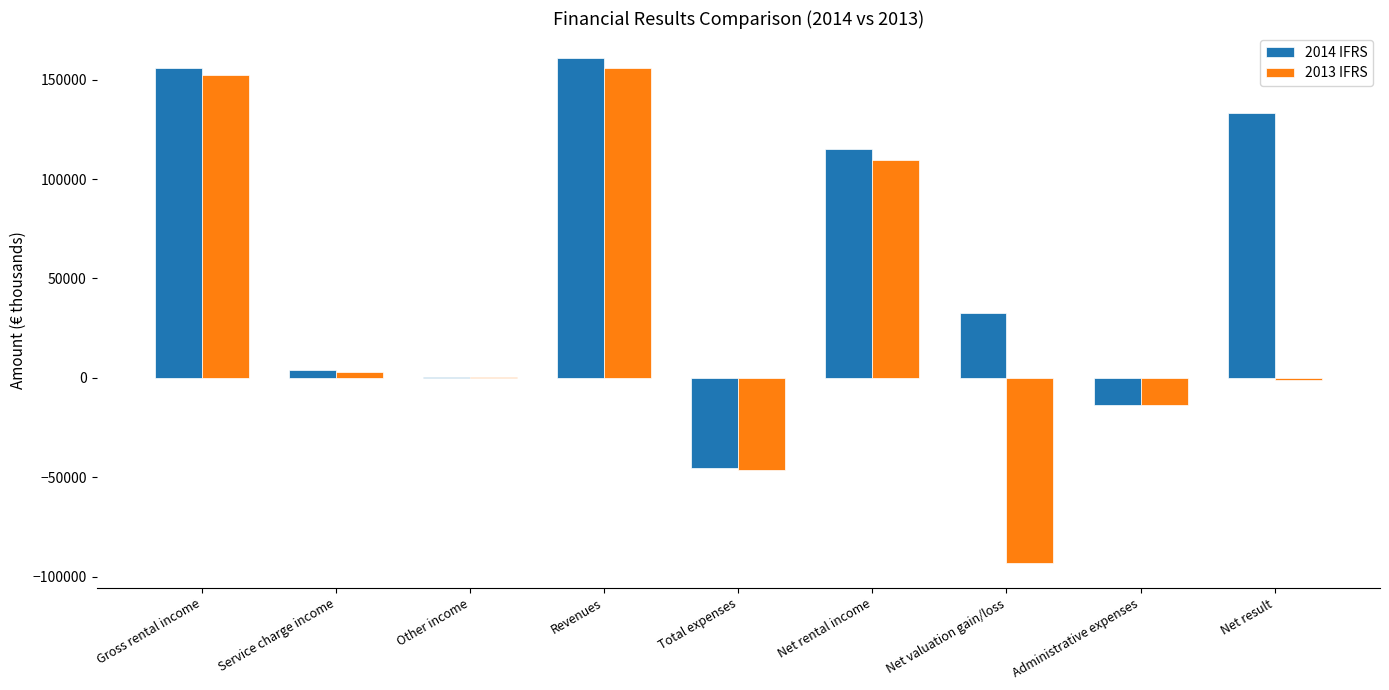

Which series has the largest total across all categories?

2014 IFRS